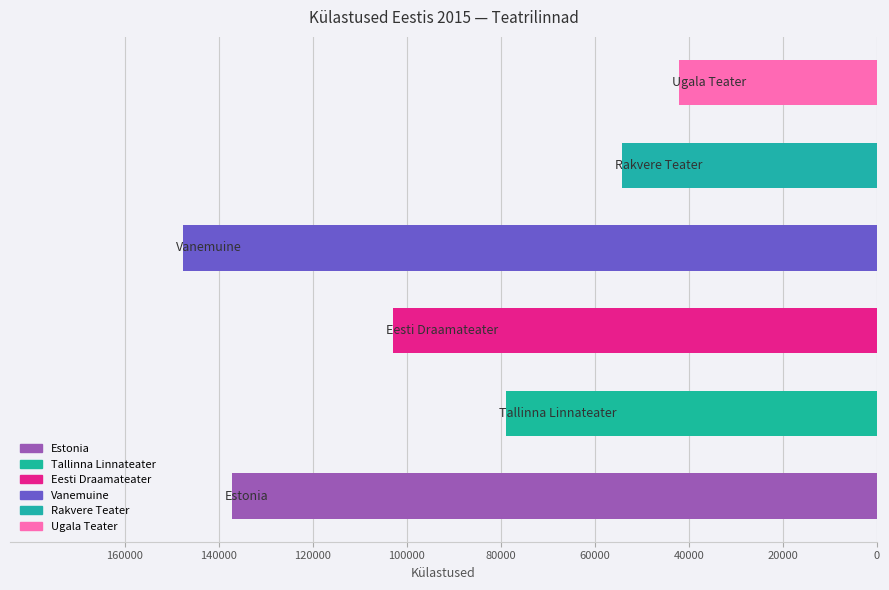

What is the difference between the second highest and second lowest values?

82952